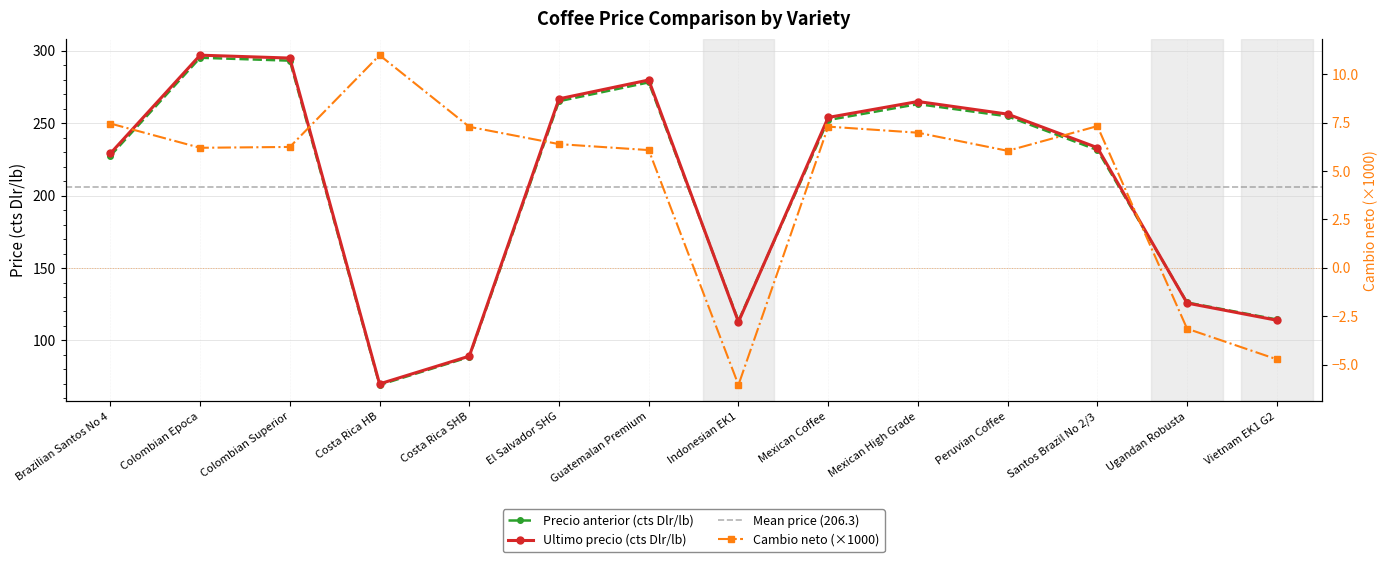

The Ultimo precio (cts Dlr/lb) series shows 89.1 at Costa Rica SHB. True or false?

True